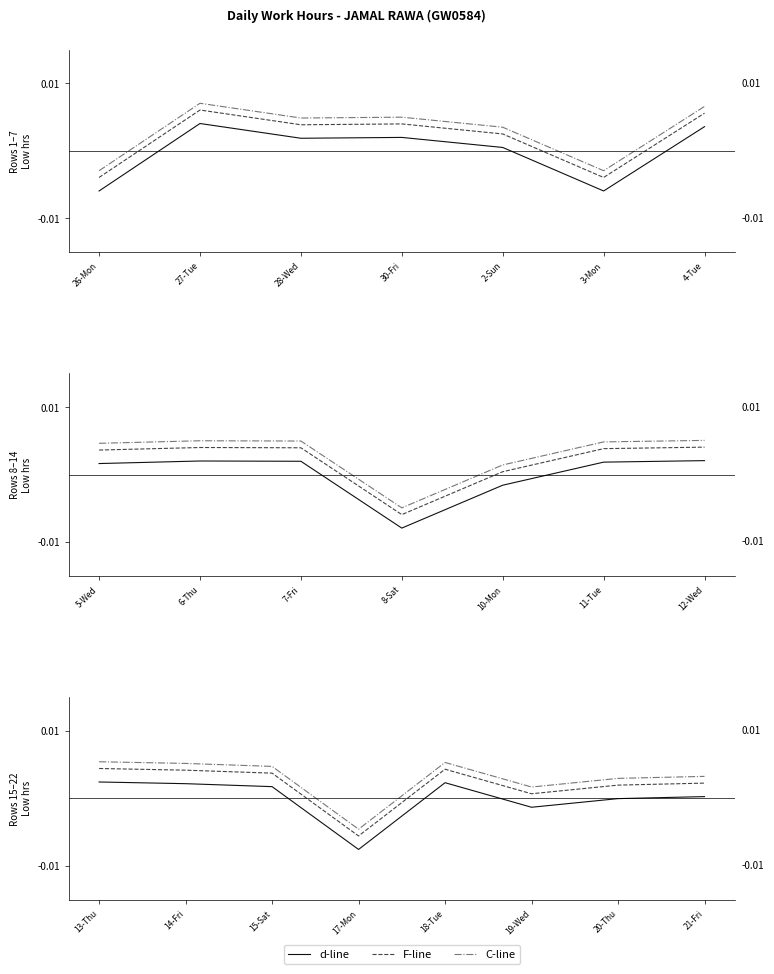

Rank the series by their average value, from highest to lowest.

C-line, F-line, d-line